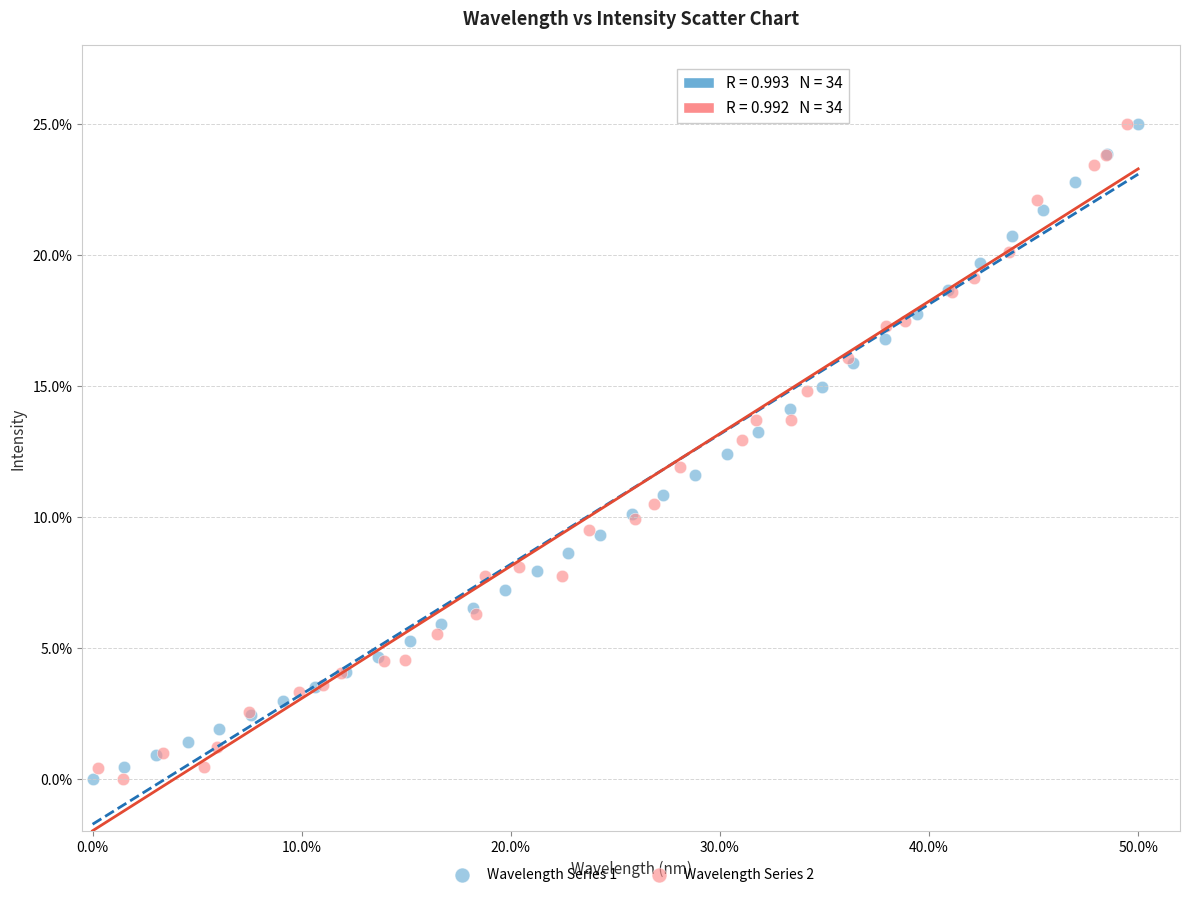

What are all the series names shown in the legend?

Wavelength Series 1, Wavelength Series 2